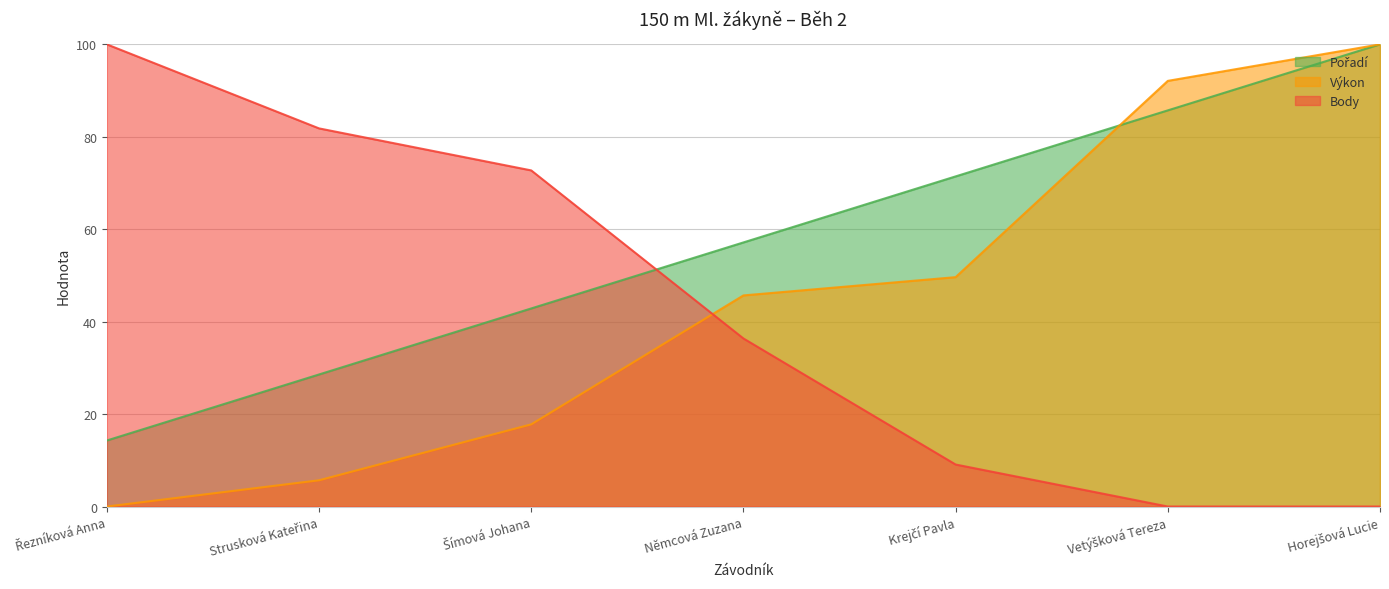

How many values in the Body series are below 36?

3